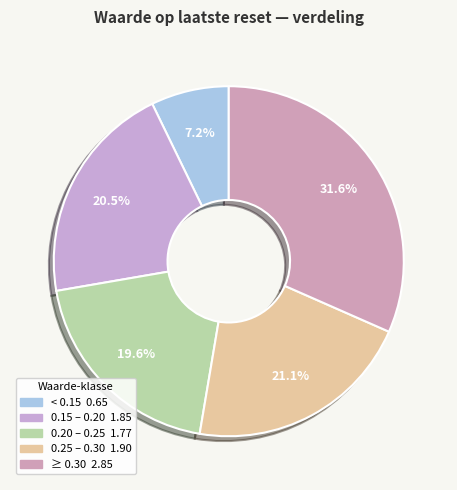

How many slices are in this pie chart?

5